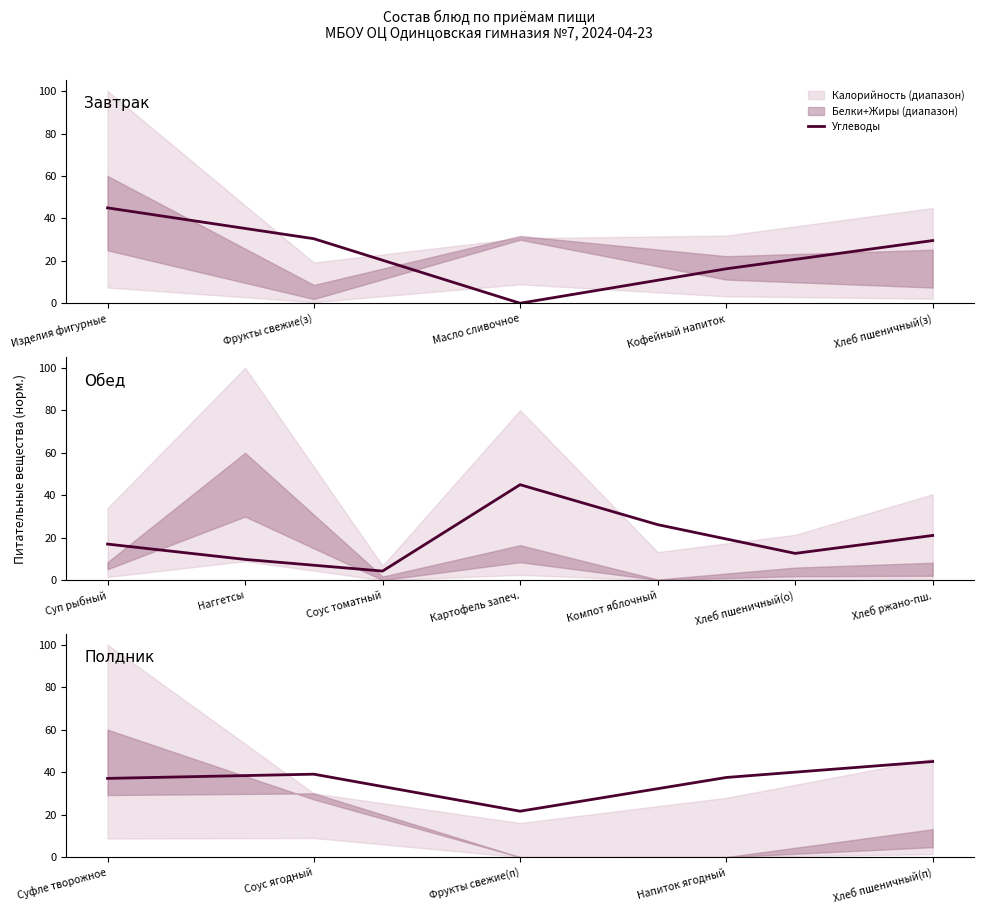

What is the average value?

36.0